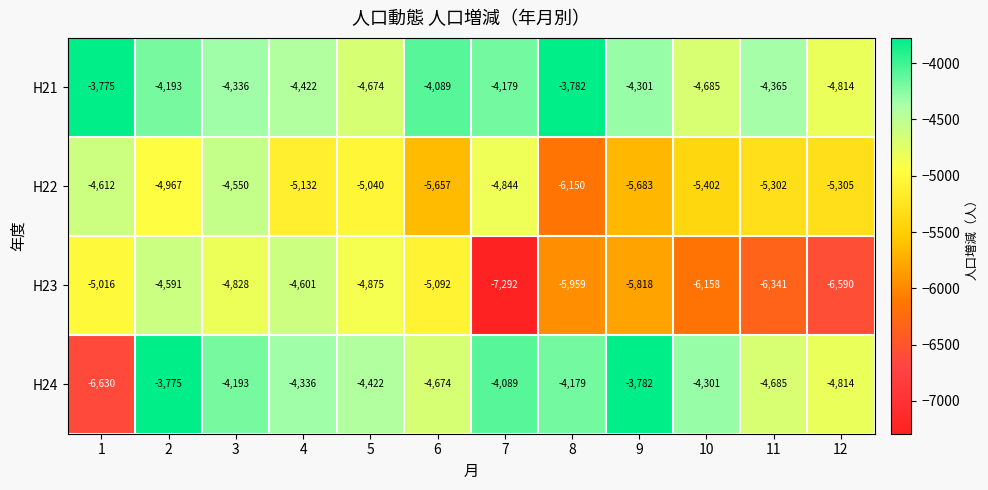

At which label does H22 reach its peak?

3